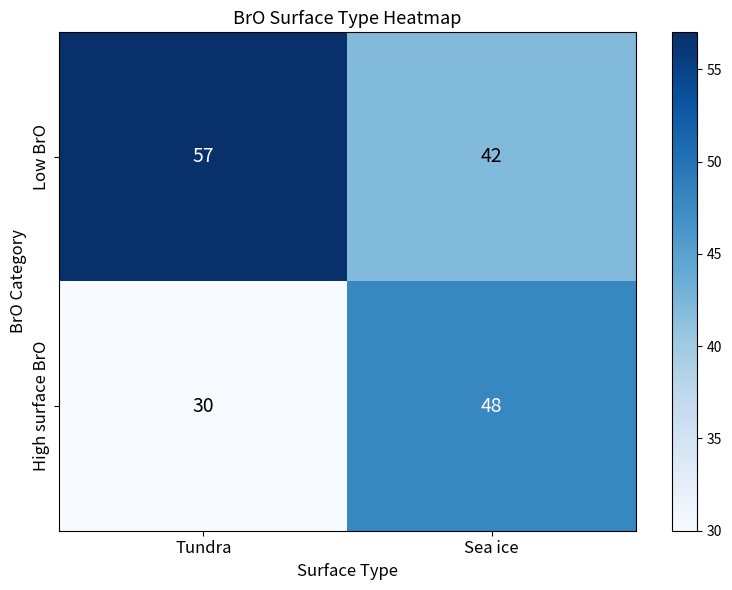

How many series are shown in this chart?

2